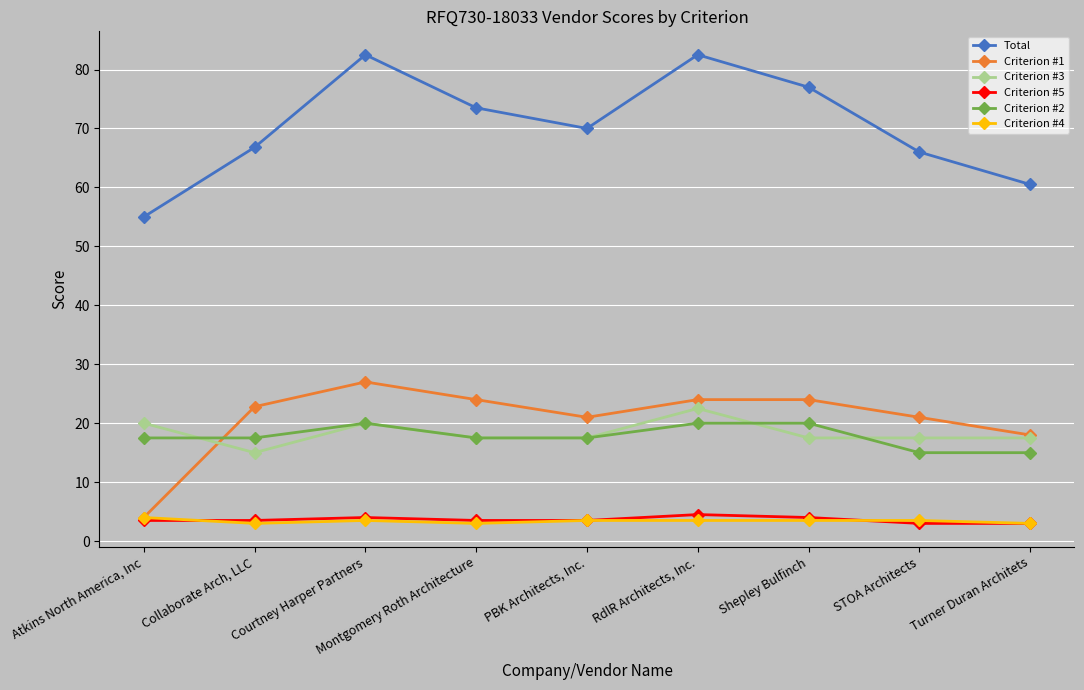

What is the difference between the Criterion #2 values at Atkins North America, Inc and STOA Architects?

2.5